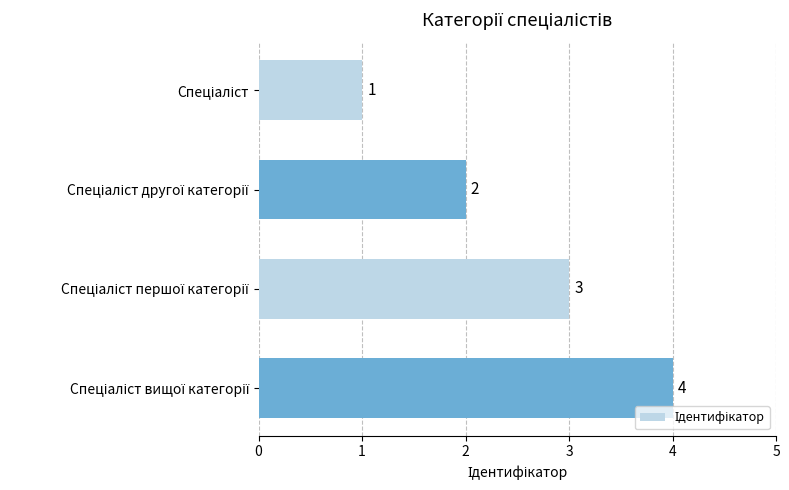

What is the difference between the maximum and minimum values?

3